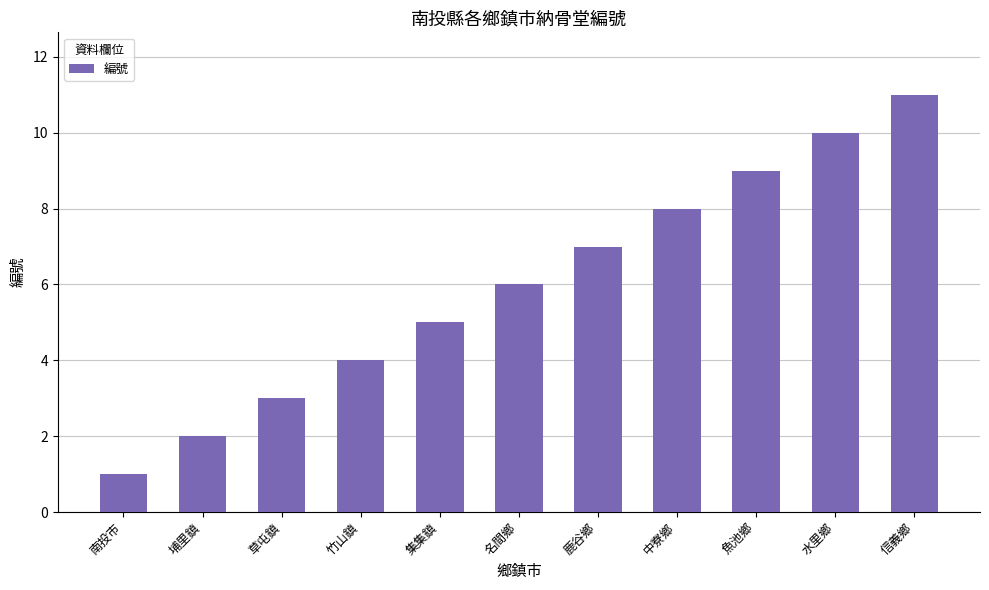

Approximately how many times larger is the value at 南投市 compared to 集集鎮?

0.2